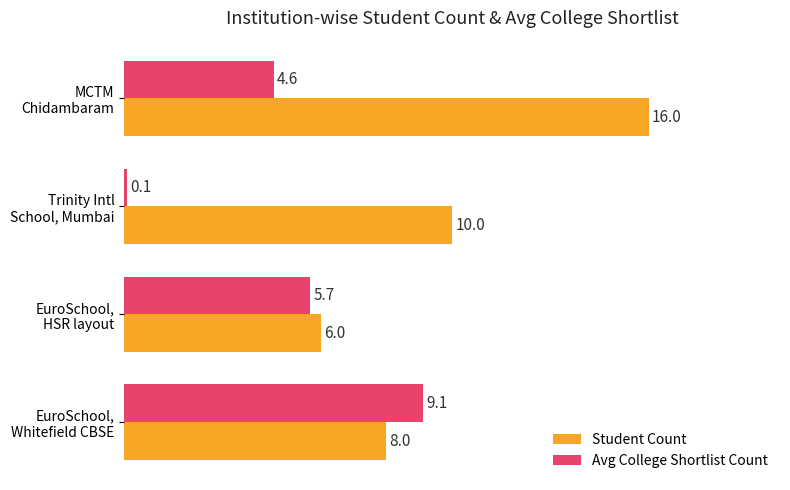

What is the maximum value for Avg College Shortlist Count?

9.1